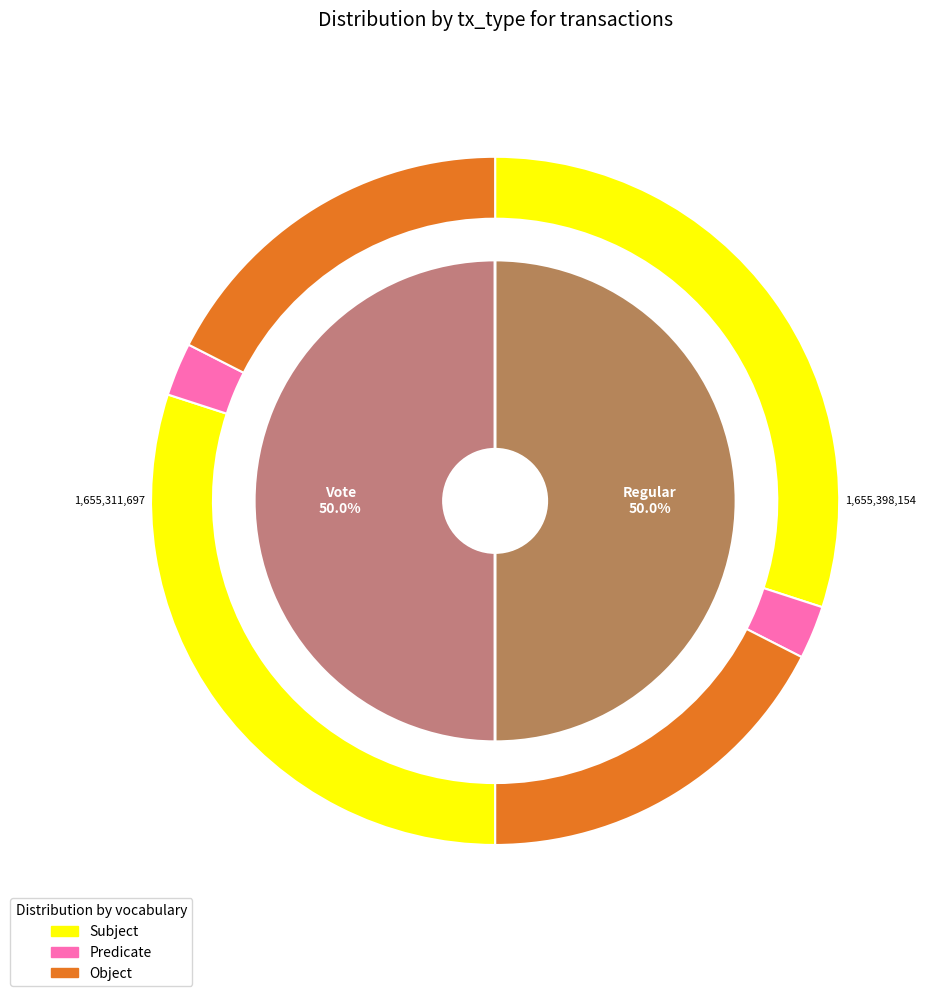

What is the majority slice?

Regular